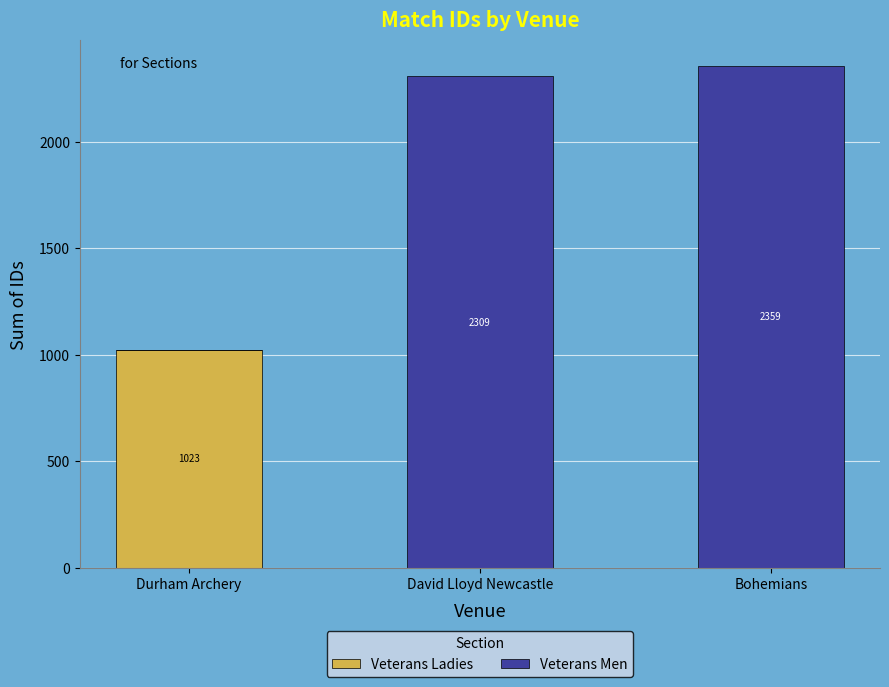

What is the sum of all Veterans Ladies values?

1023